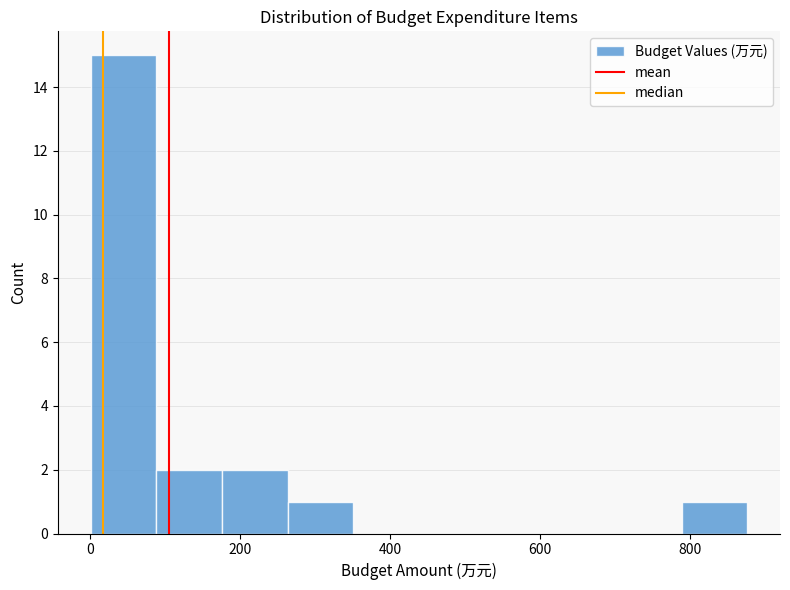

How tall is the bar that spans 180 to 260 on the x-axis? Neither the bar edges nor the heights are printed on the chart, so give them approximately, as read against the axes.

2